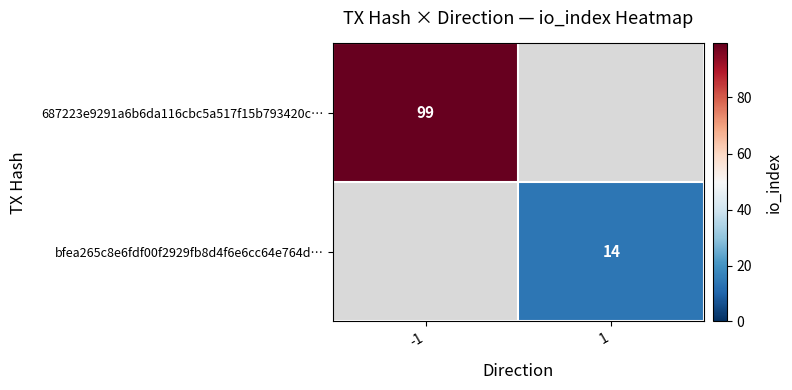

The bfea265c8e6fdf00f2929fb8d4f6e6cc64e764d… series shows 5 at 1. True or false?

False